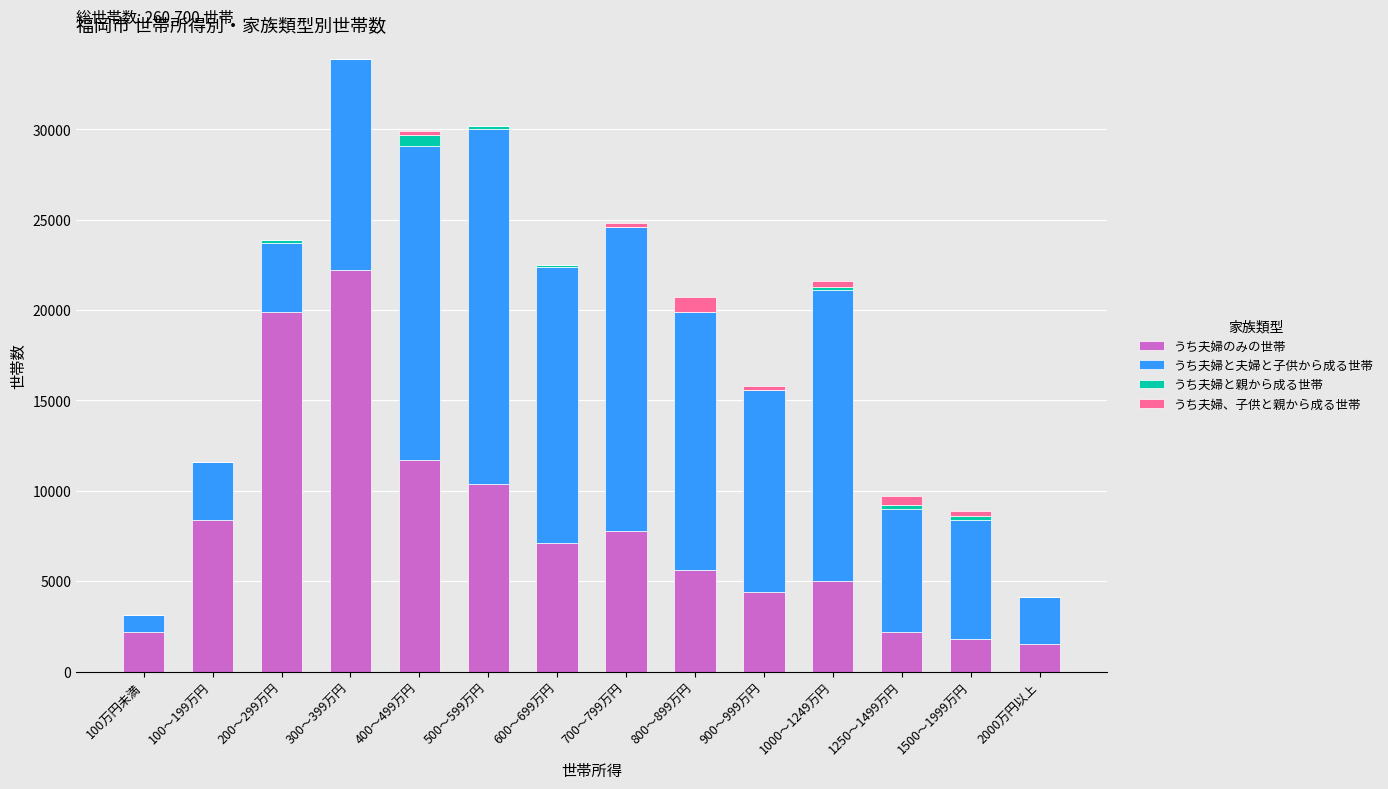

True or false: うち夫婦のみの世帯 has a value of 5205 at 700～799万円.

False